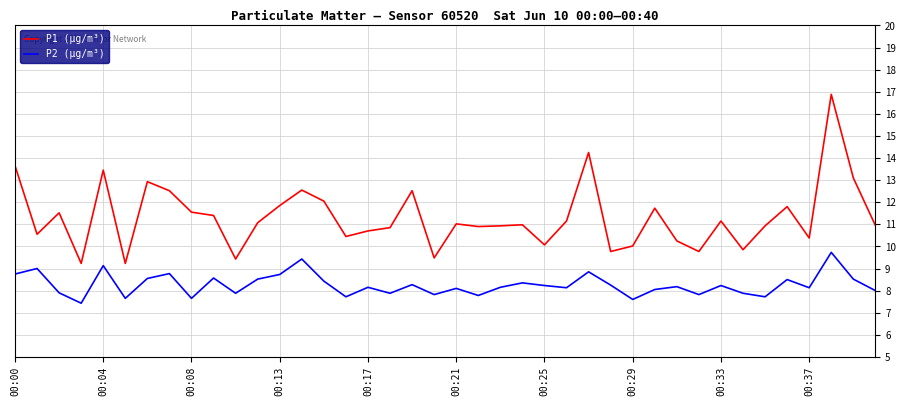

Rank the series by their maximum value, from highest to lowest.

P1 (μg/m³), P2 (μg/m³)